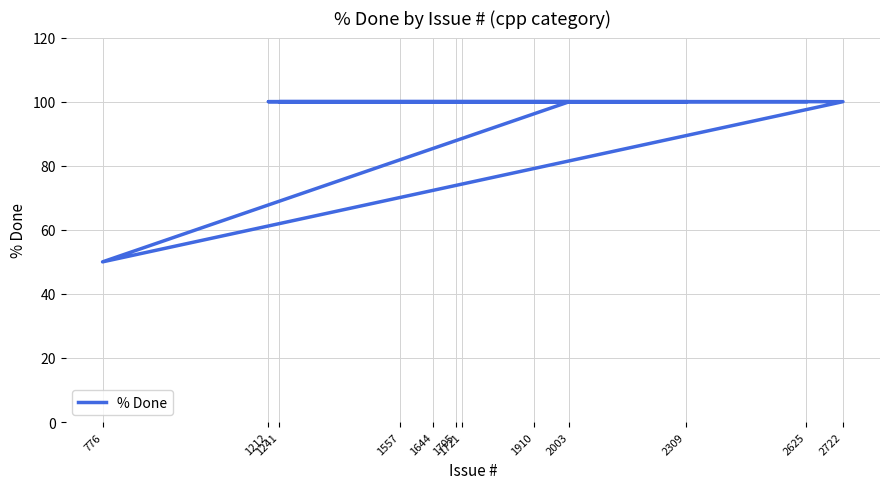

Where is the data nearest to the value 75?

2625